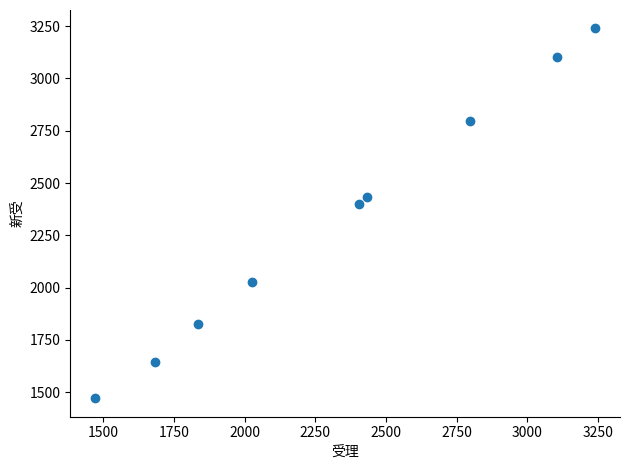

What is the average Y value?

2327